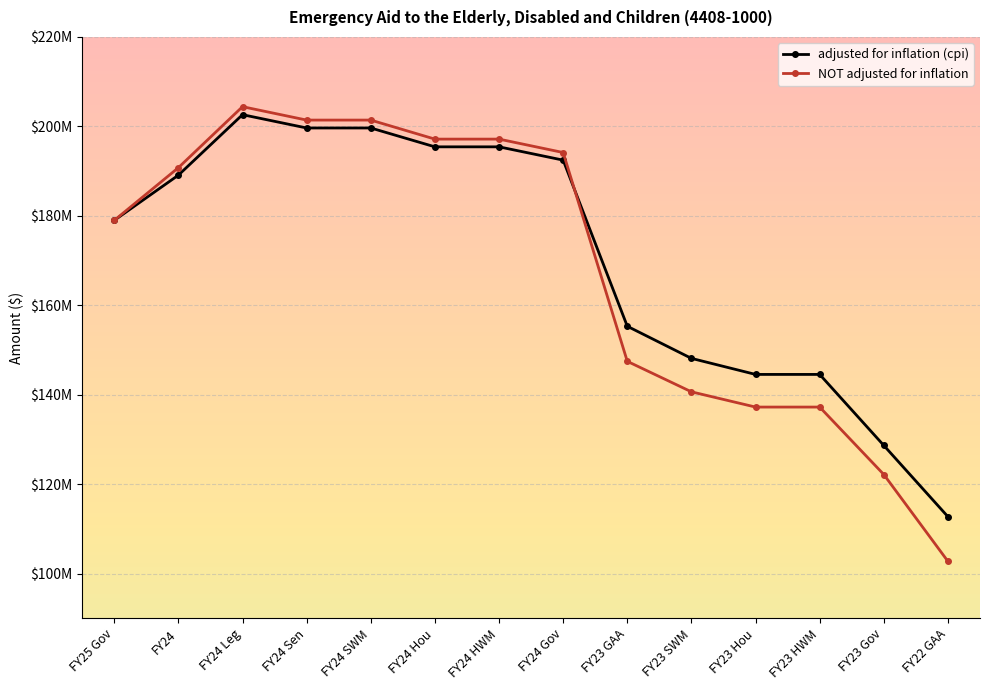

True or false: NOT adjusted for inflation has more than 2 points higher than both neighbors.

False